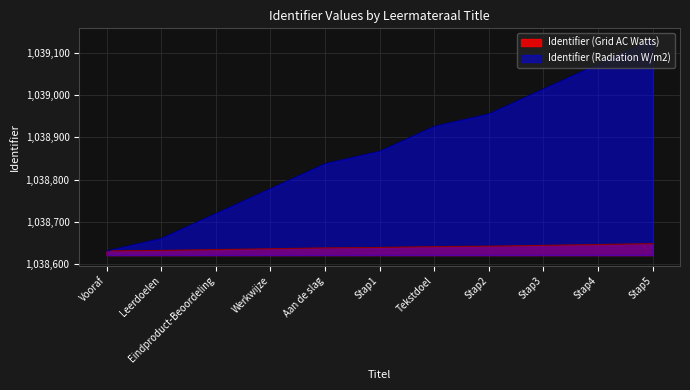

What is the total value across all series at Stap4?

2077720.2